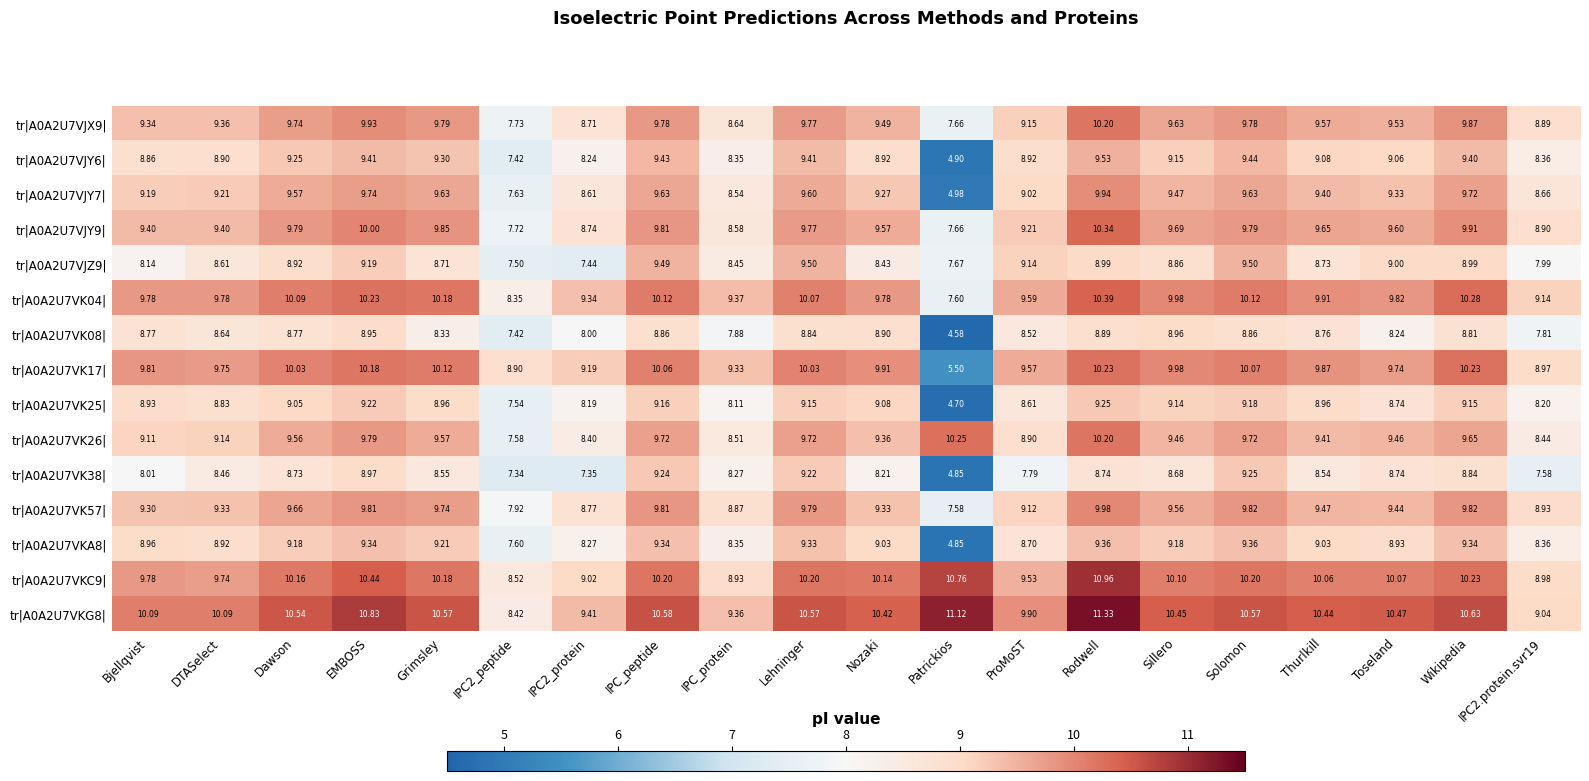

Which category has the lowest value in the tr|A0A2U7VJX9| series?

Patrickios